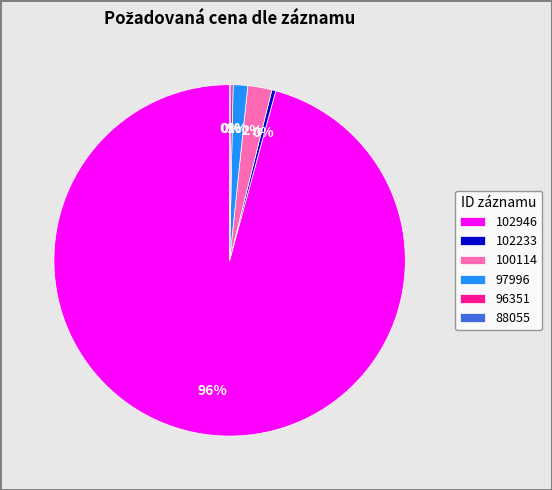

What is the majority slice?

102946